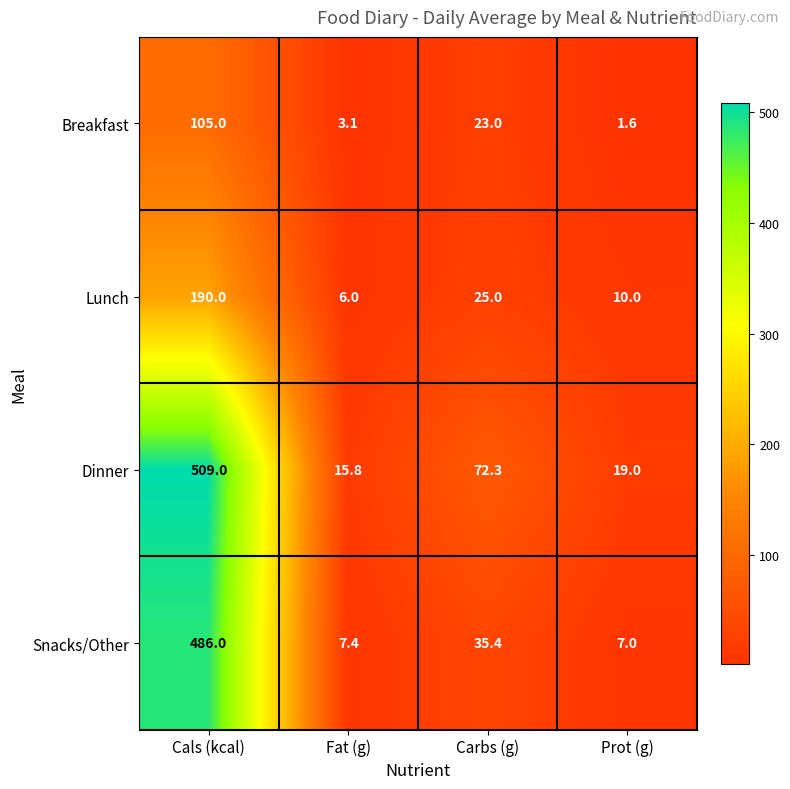

Reading right to left, what are all the values shown in this chart?

Breakfast: Prot (g)=1.6	Carbs (g)=23.0	Fat (g)=3.1	Cals (kcal)=105.0
Lunch: Prot (g)=10.0	Carbs (g)=25.0	Fat (g)=6.0	Cals (kcal)=190.0
Dinner: Prot (g)=19.0	Carbs (g)=72.3	Fat (g)=15.8	Cals (kcal)=509.0
Snacks/Other: Prot (g)=7.0	Carbs (g)=35.4	Fat (g)=7.4	Cals (kcal)=486.0